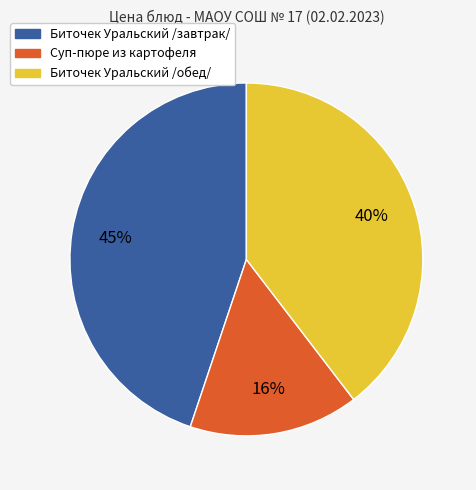

What is the ratio of the value at Биточек Уральский /завтрак/ to the value at Биточек Уральский /обед/?

1.1